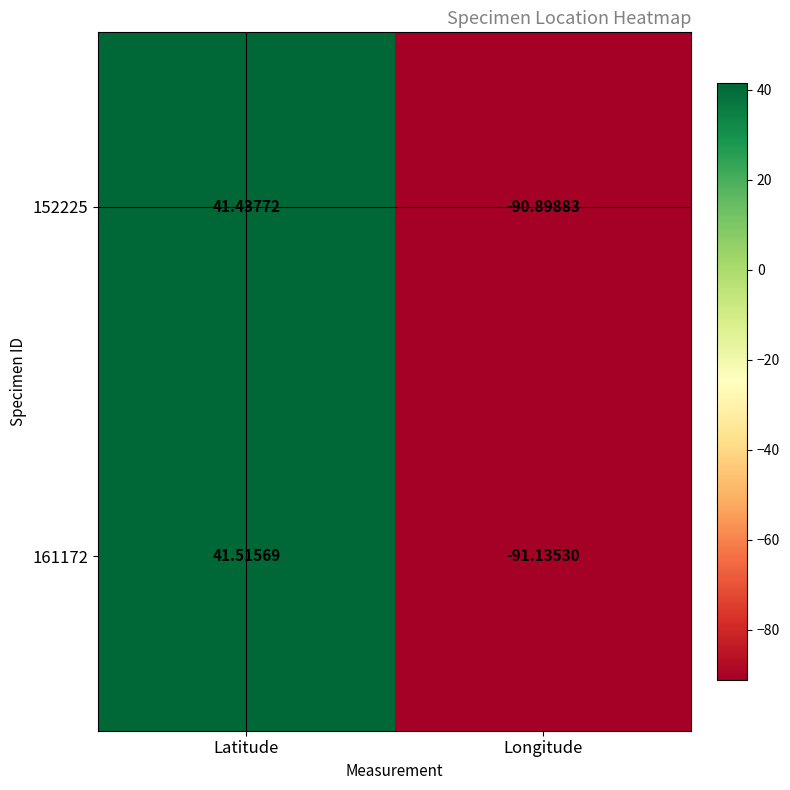

At which label does 152225 first exceed 41?

Latitude